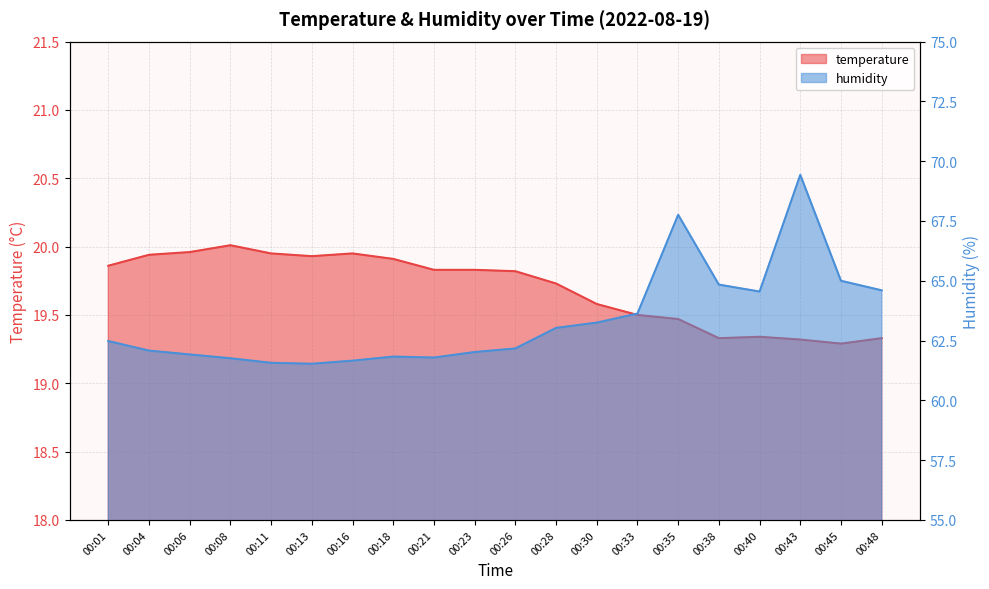

Reading left to right, what are all the values shown in this chart?

temperature: 00:01=19.9	00:04=19.9	00:06=20.0	00:08=20.0	00:11=19.9	00:13=19.9	00:16=19.9	00:18=19.9	00:21=19.8	00:23=19.8	00:26=19.8	00:28=19.7	00:30=19.6	00:33=19.5	00:35=19.5	00:38=19.3	00:40=19.3	00:43=19.3	00:45=19.3	00:48=19.3
humidity: 00:01=62.5	00:04=62.1	00:06=61.9	00:08=61.8	00:11=61.6	00:13=61.5	00:16=61.7	00:18=61.8	00:21=61.8	00:23=62.0	00:26=62.2	00:28=63.0	00:30=63.2	00:33=63.6	00:35=67.8	00:38=64.8	00:40=64.5	00:43=69.4	00:45=65.0	00:48=64.6